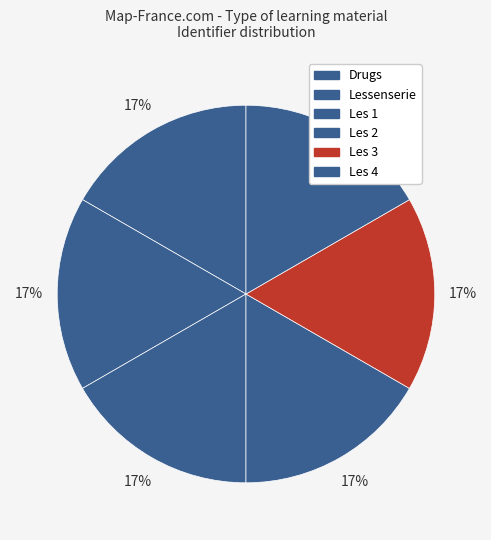

Rank the categories by value from highest to lowest.

Les 4, Les 3, Les 2, Lessenserie, Les 1, Drugs